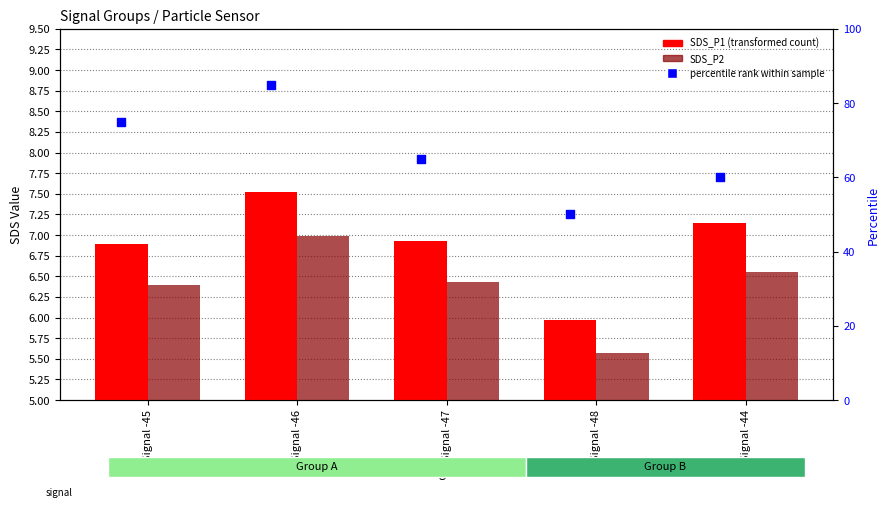

What is the total value across all series at Signal -45?

88.3